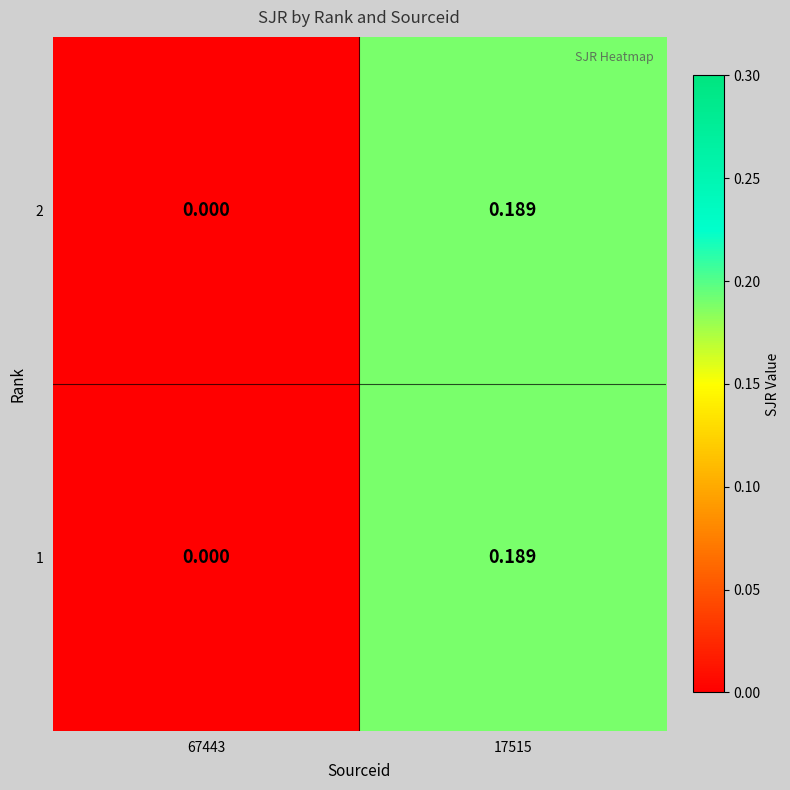

Is the value of 2 at 17515 greater than the value of 1 at 67443?

Yes